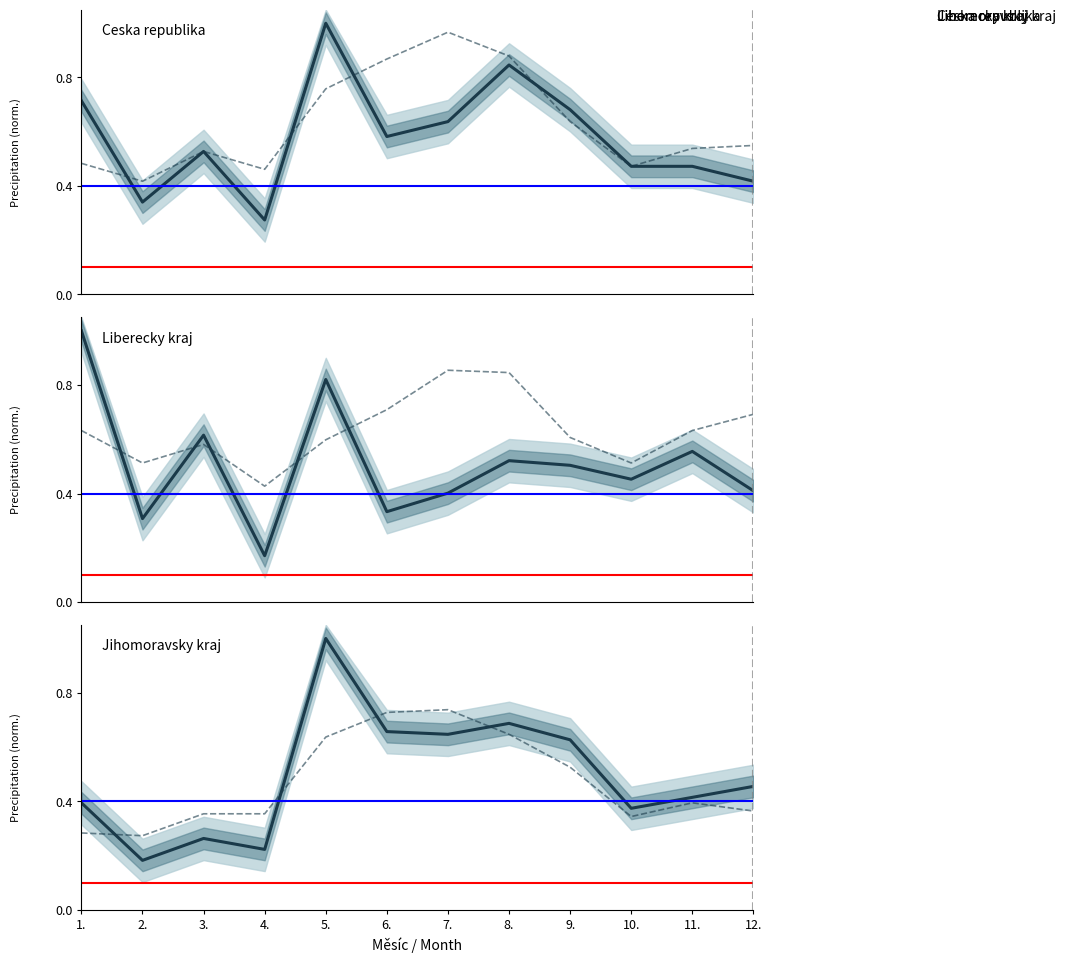

What is the difference between the maximum and minimum values in the Ceska republika Sr series?

0.7